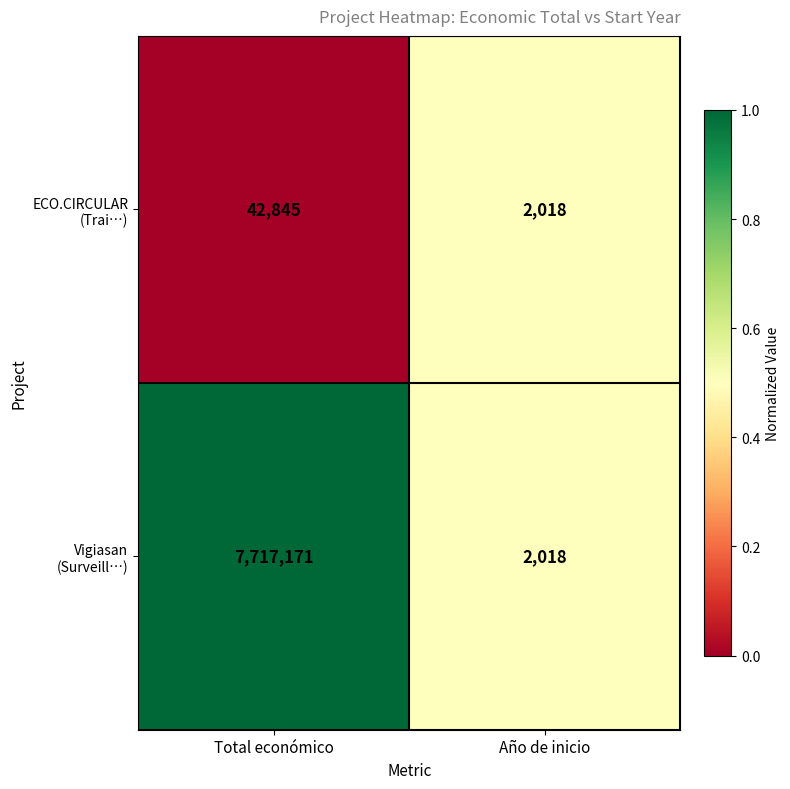

How many distinct data groups are displayed?

2